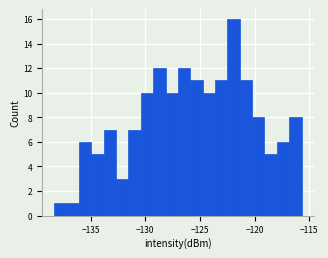

Around what value on the x-axis is the tallest bar? Give the approximate position of its centre, as read against the axis.

-122.0